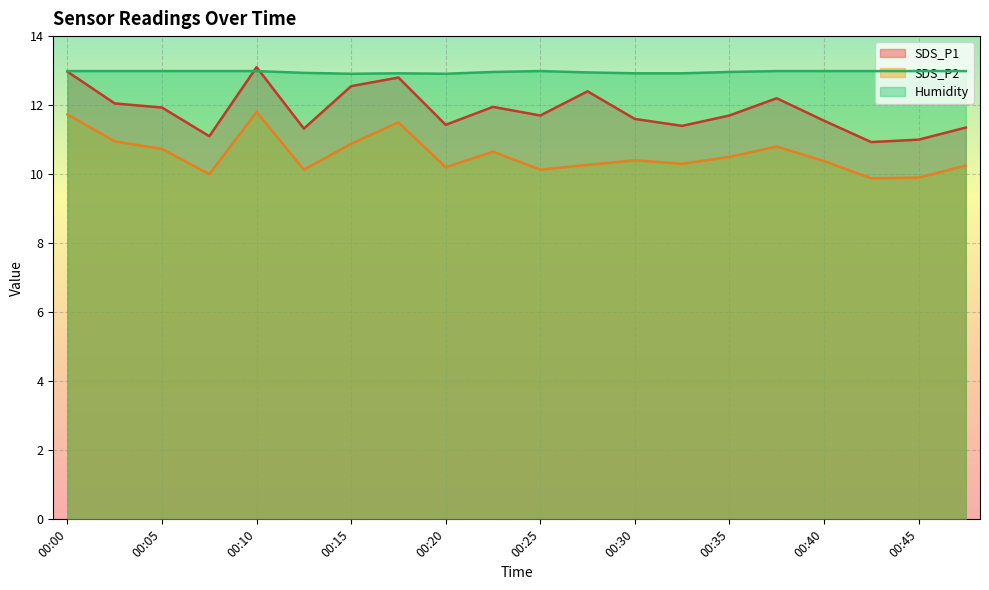

Rank the series by their maximum value, from highest to lowest.

SDS_P1, Humidity, SDS_P2